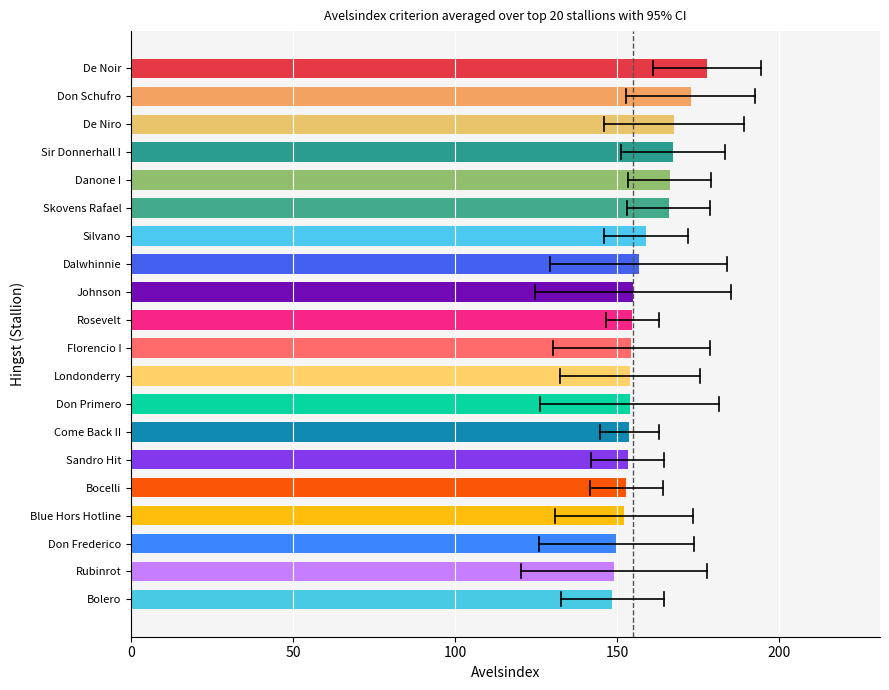

At which category does the chart reach its peak across all series?

De Noir